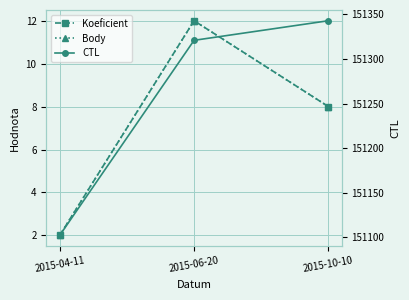

How many values in the Body series exceed 8?

1